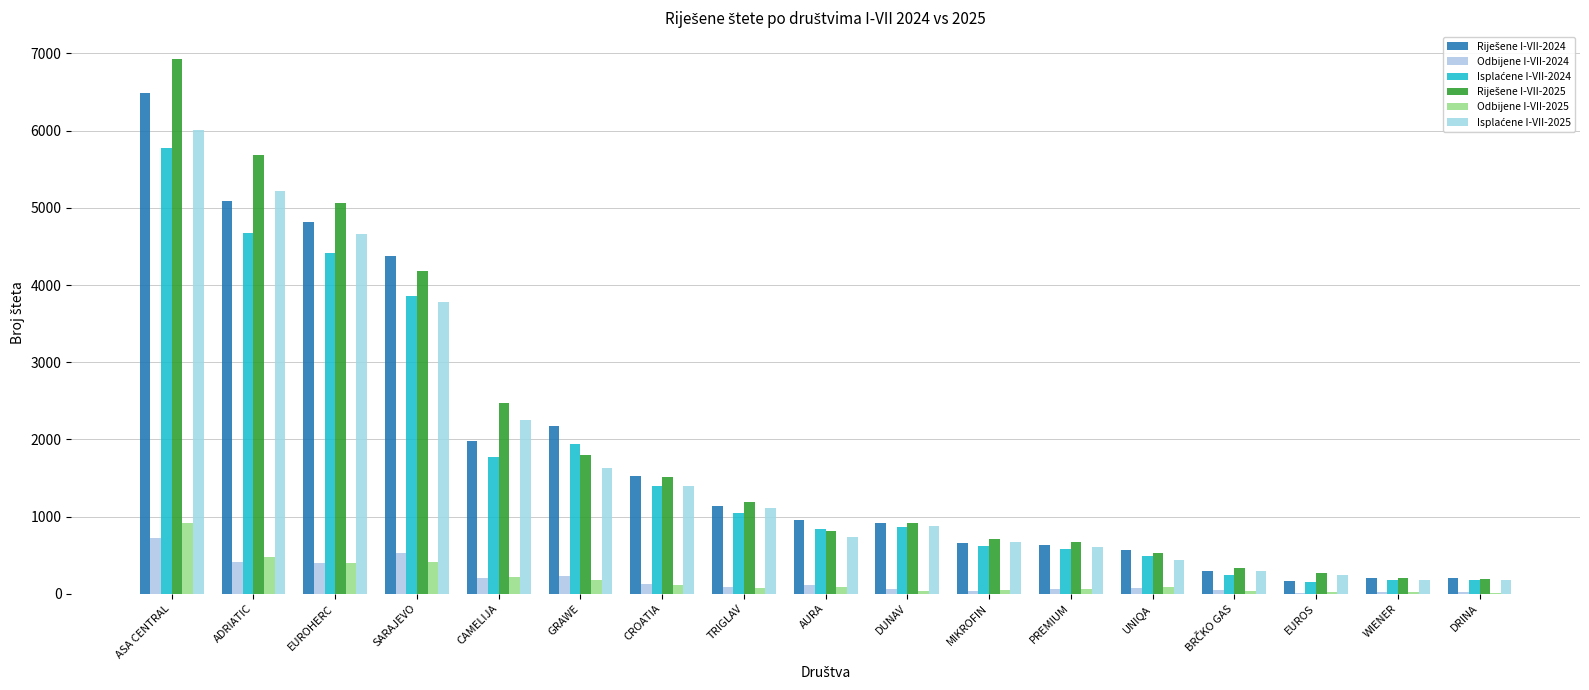

What is the spread (max minus min) of values at UNIQA?

490